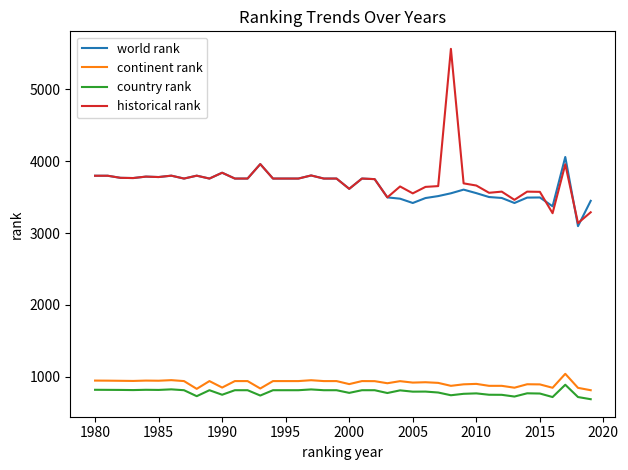

What is the highest value of the continent rank series?

1042